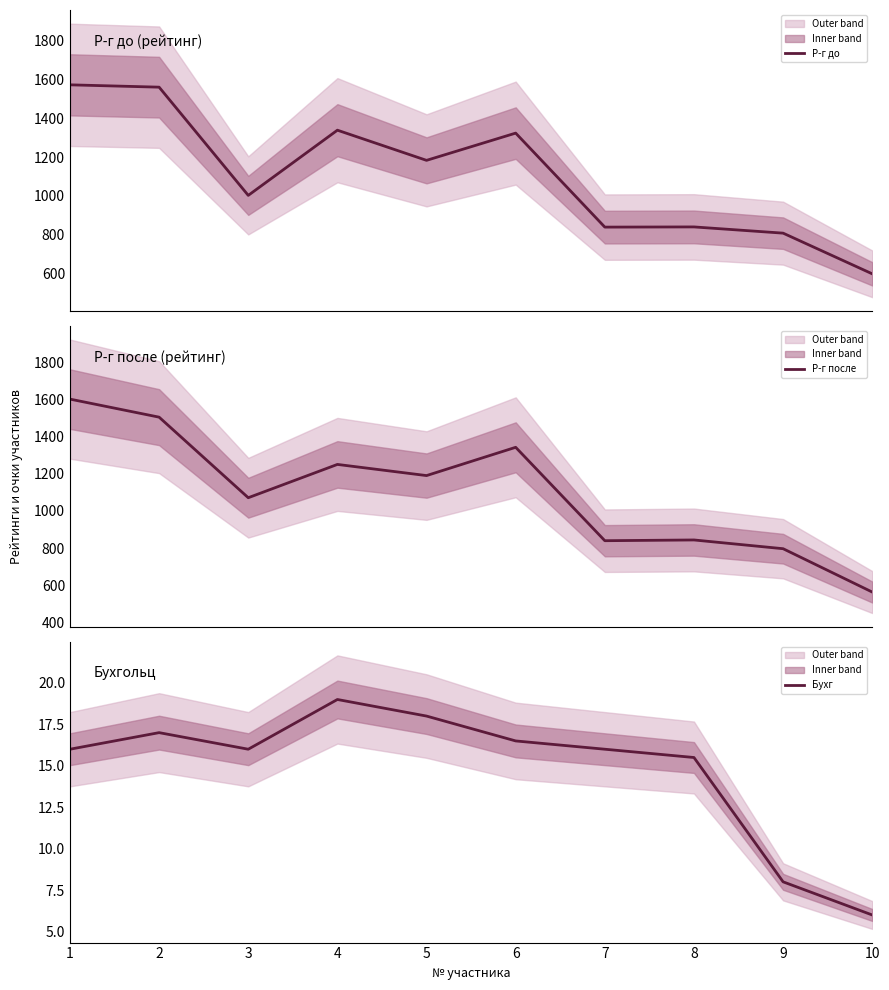

What is the difference between the maximum and minimum values in the Р-г после series?

1037